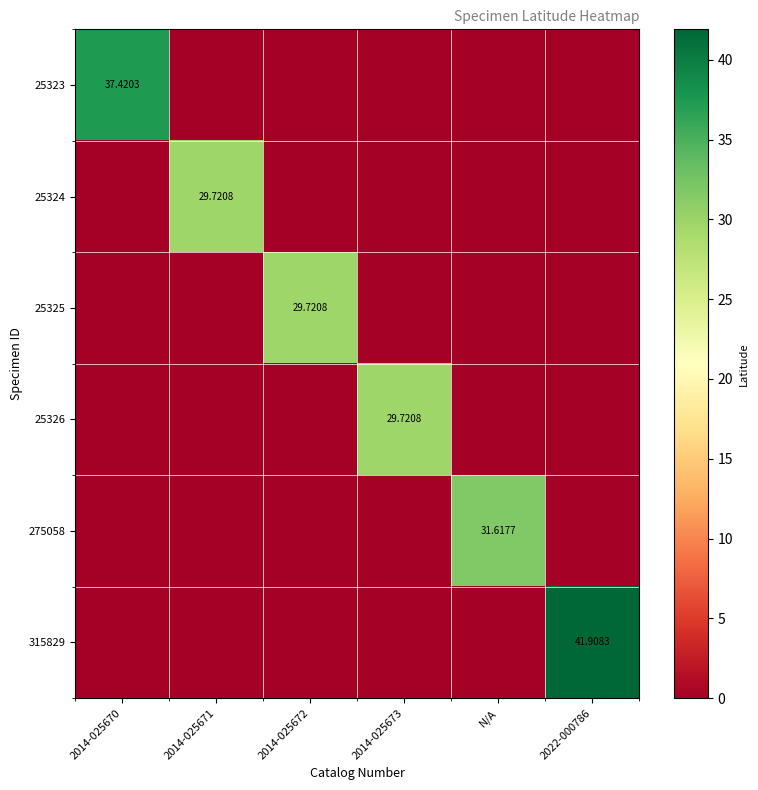

Where is 315829 nearest to the value 20?

2014-025670